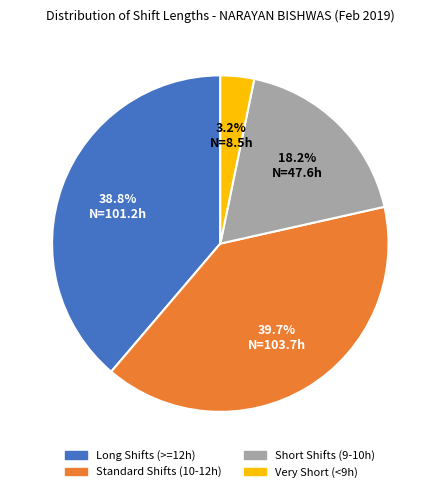

How many slices are in this pie chart?

4